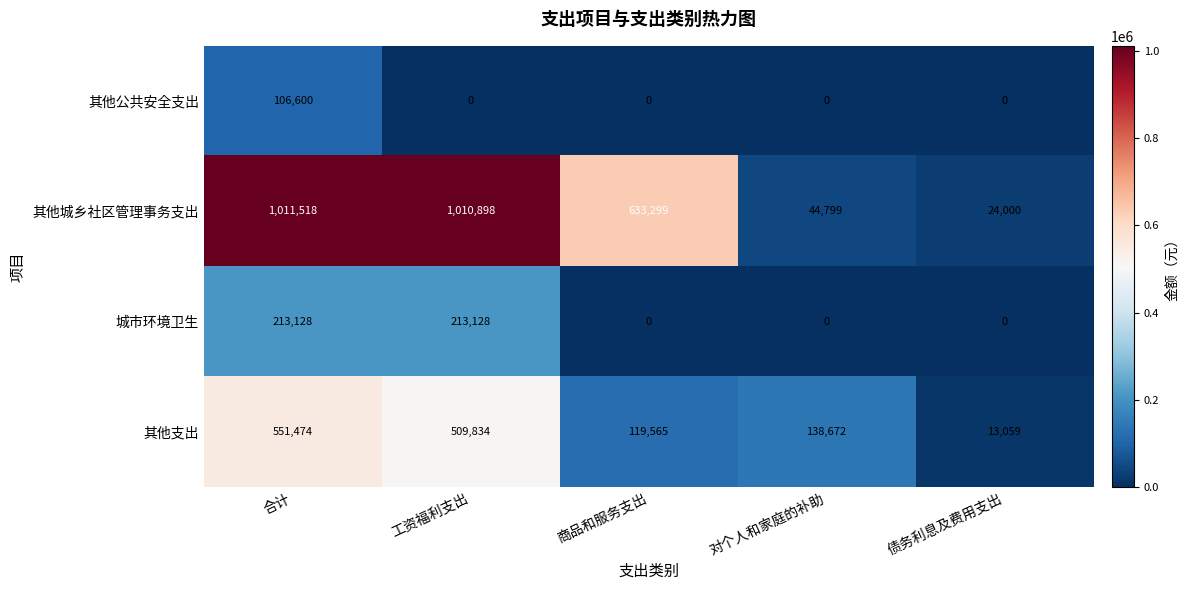

True or false: 其他公共安全支出 has a value of 0 at 工资福利支出.

True